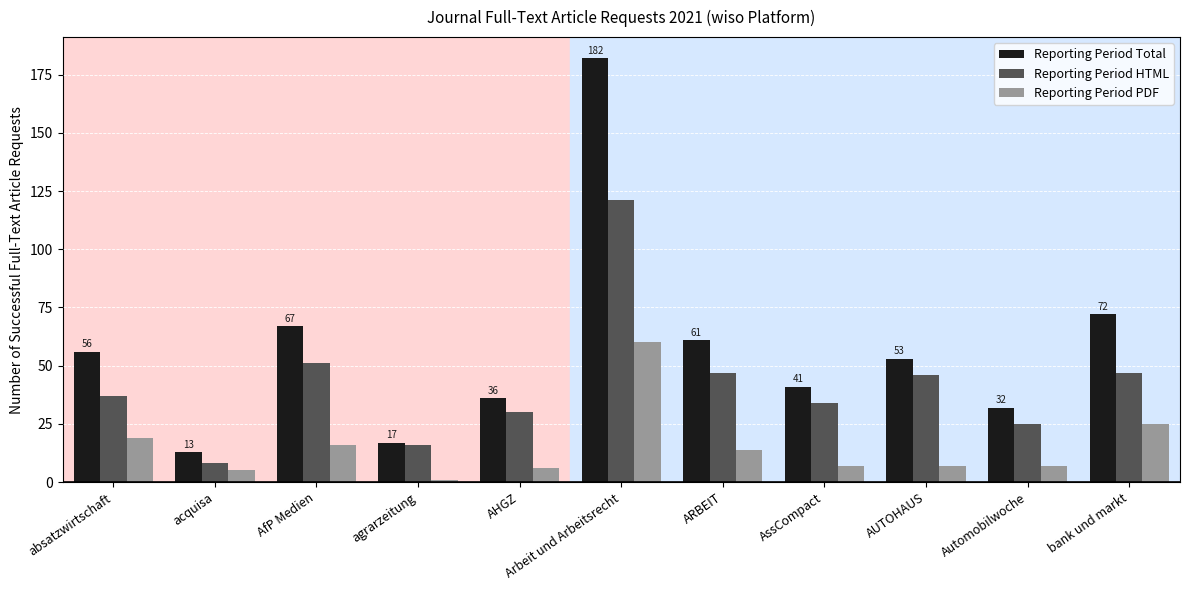

What is the difference between the Reporting Period PDF values at AHGZ and acquisa?

1